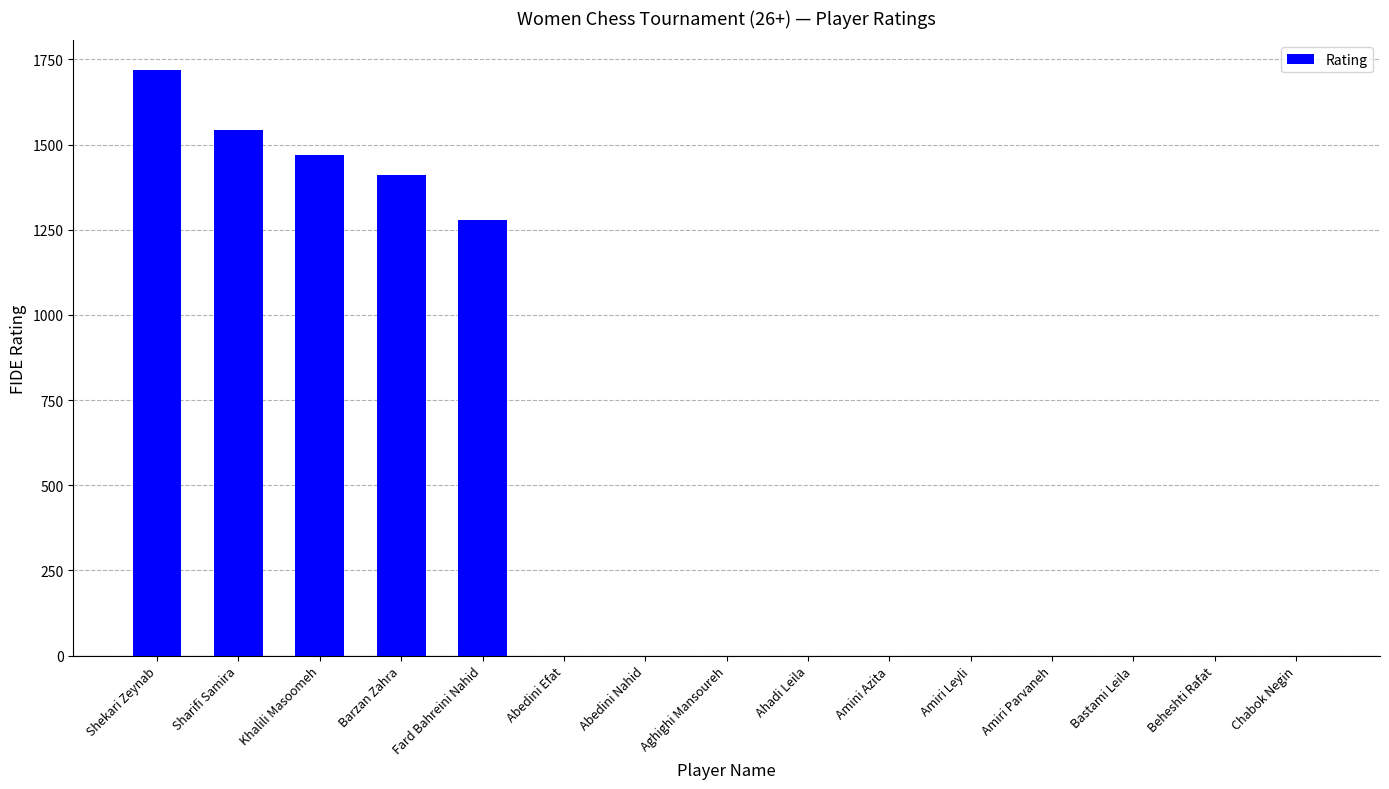

Are the bars grouped side by side (vs. stacked)?

No